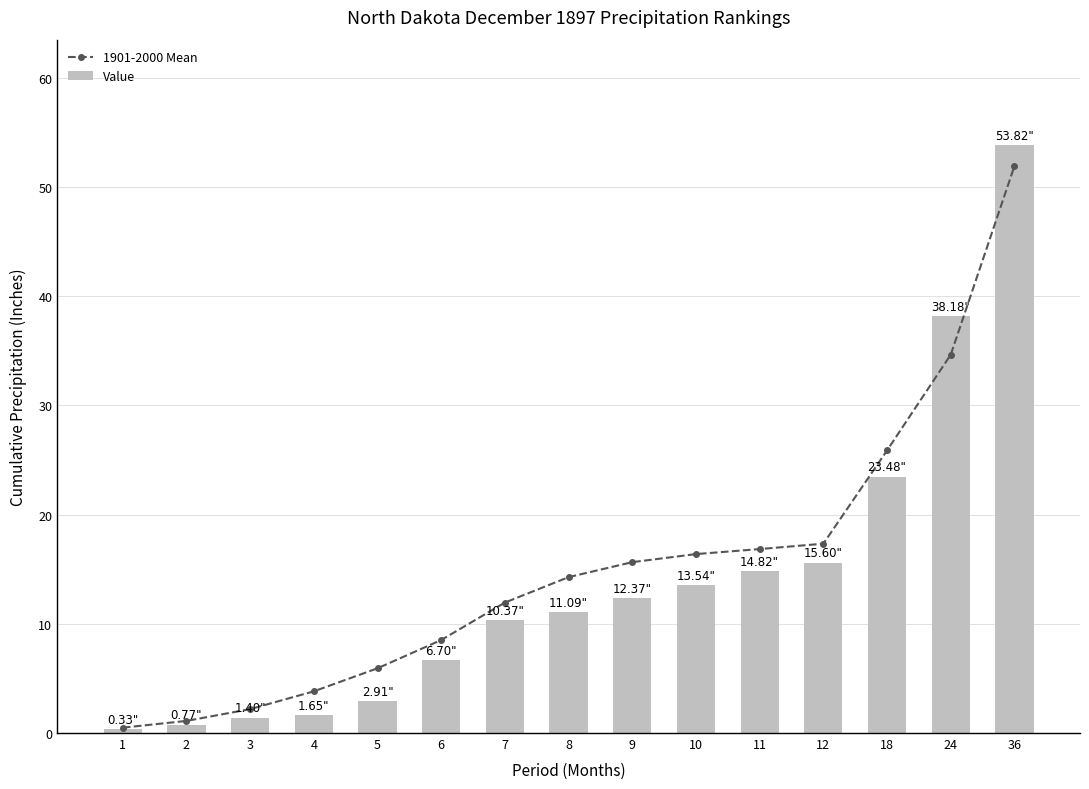

What is the value of the Value bar at the 15th from the left?

53.8